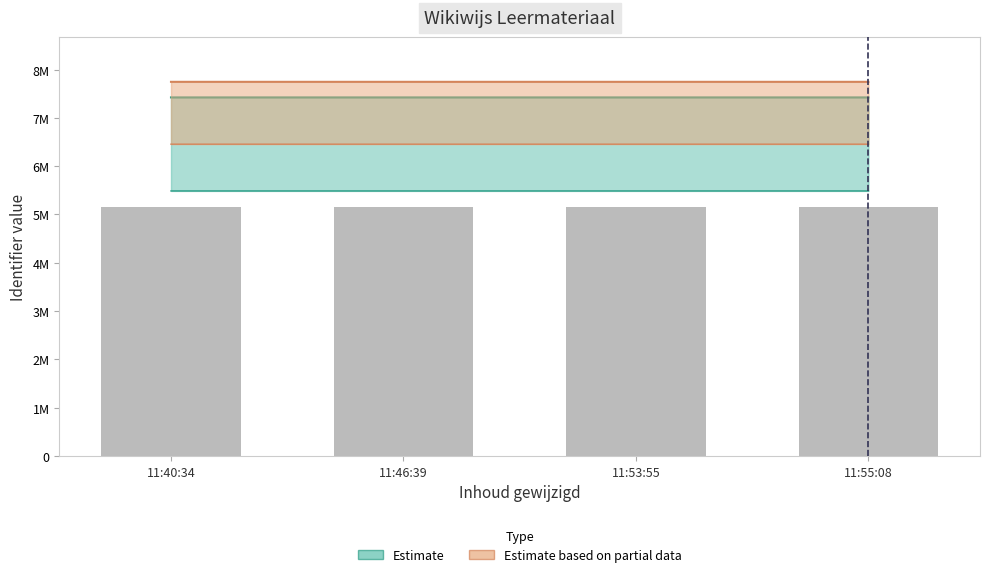

How many groups of bars are there?

4